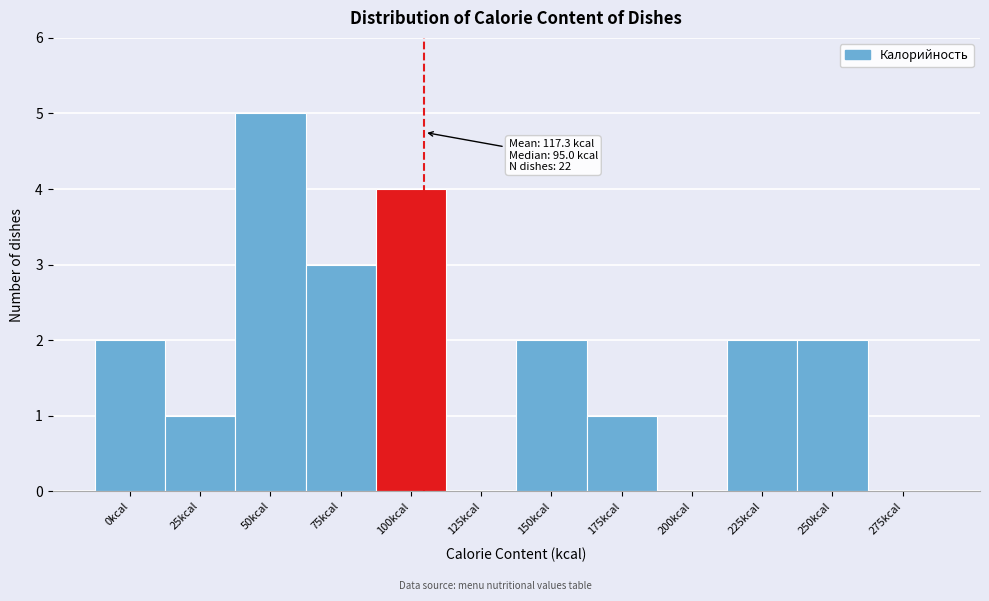

Reading right to left, extract all data points from this chart.

275kcal=0	250kcal=2	225kcal=2	200kcal=0	175kcal=1	150kcal=2	125kcal=0	100kcal=4	75kcal=3	50kcal=5	25kcal=1	0kcal=2